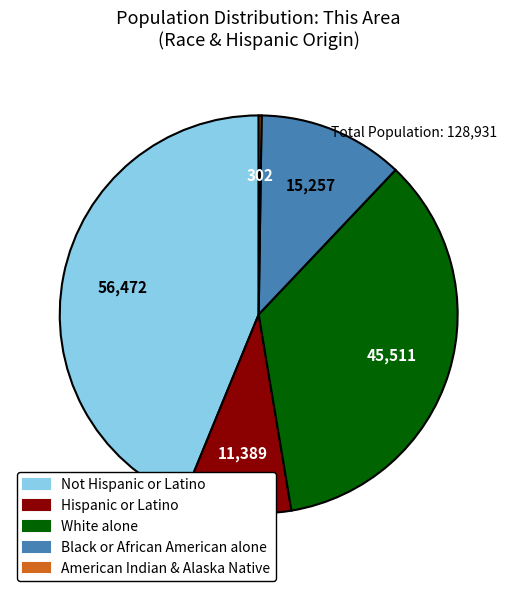

Between Not Hispanic or Latino and Black or African American alone, which is larger?

Not Hispanic or Latino